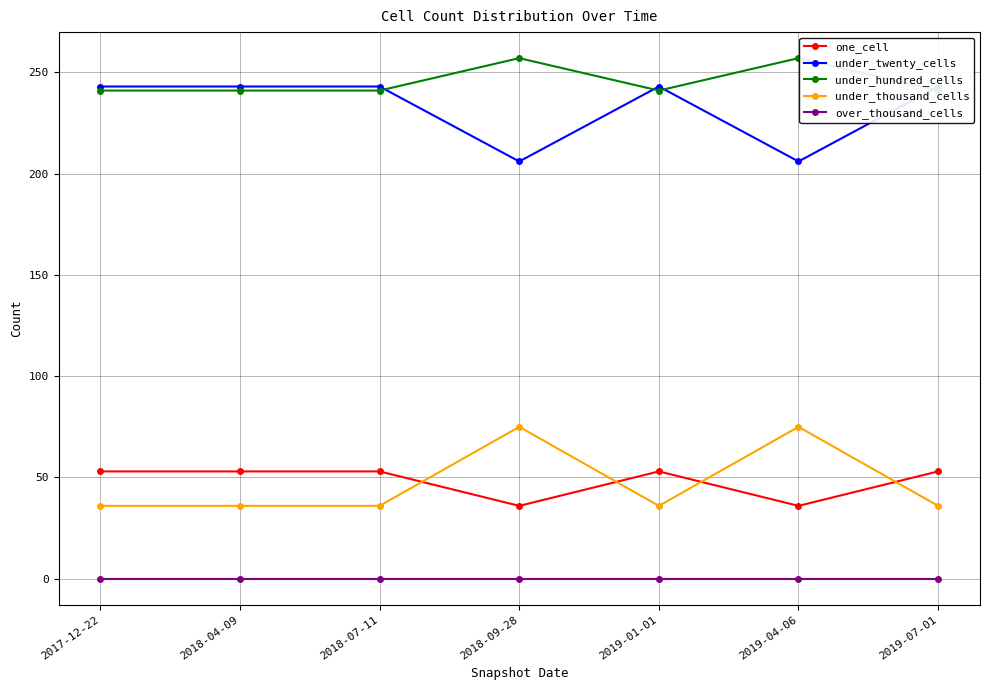

At which category does under_twenty_cells reach its first local peak?

2019-01-01